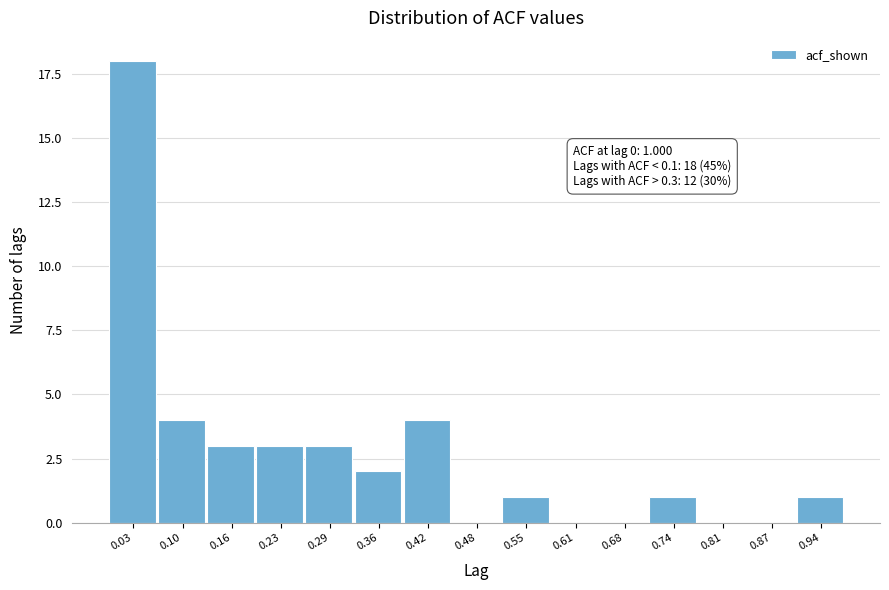

Reading left to right, transcribe all the data shown in this chart.

0.03=18	0.10=4	0.16=3	0.23=3	0.29=3	0.36=2	0.42=4	0.48=0	0.55=1	0.61=0	0.68=0	0.74=1	0.81=0	0.87=0	0.94=1